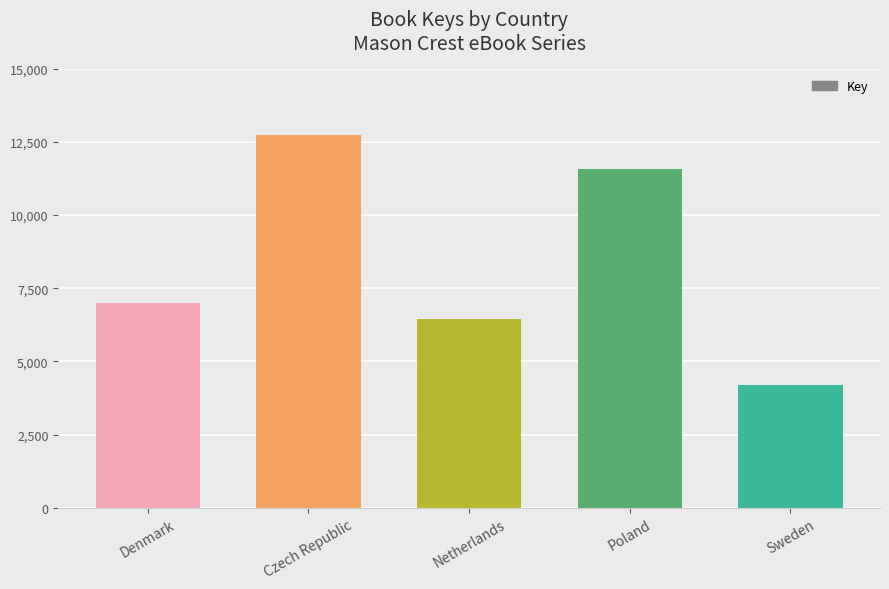

List the labels in order of value, smallest first.

Sweden, Netherlands, Denmark, Poland, Czech Republic